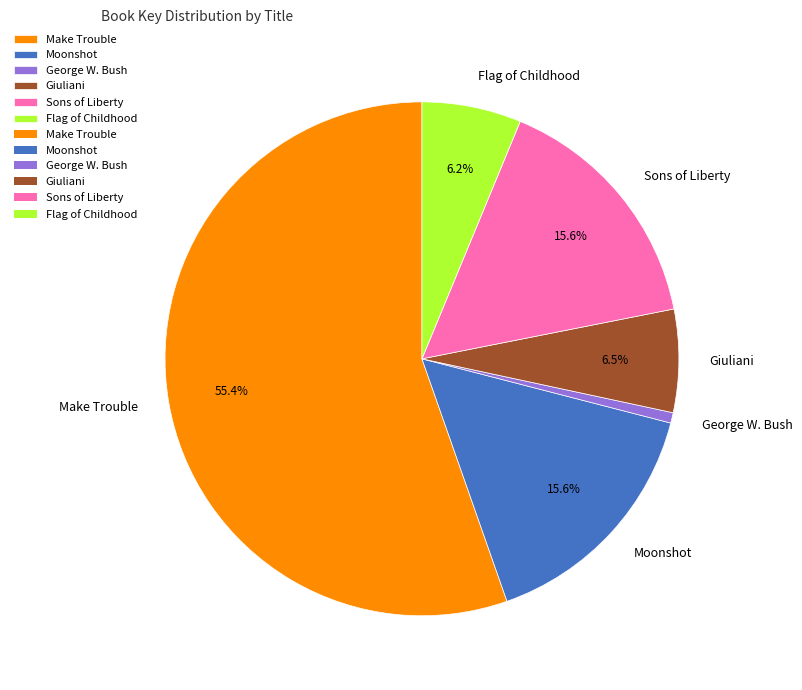

To the nearest percent, what portion does George W. Bush represent?

1%